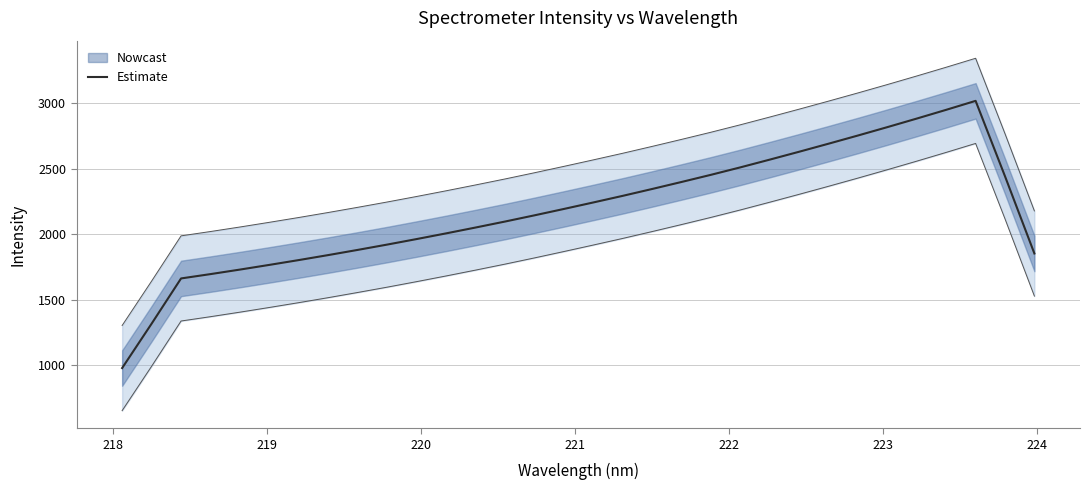

What is the difference between the maximum and minimum values?

2042.0